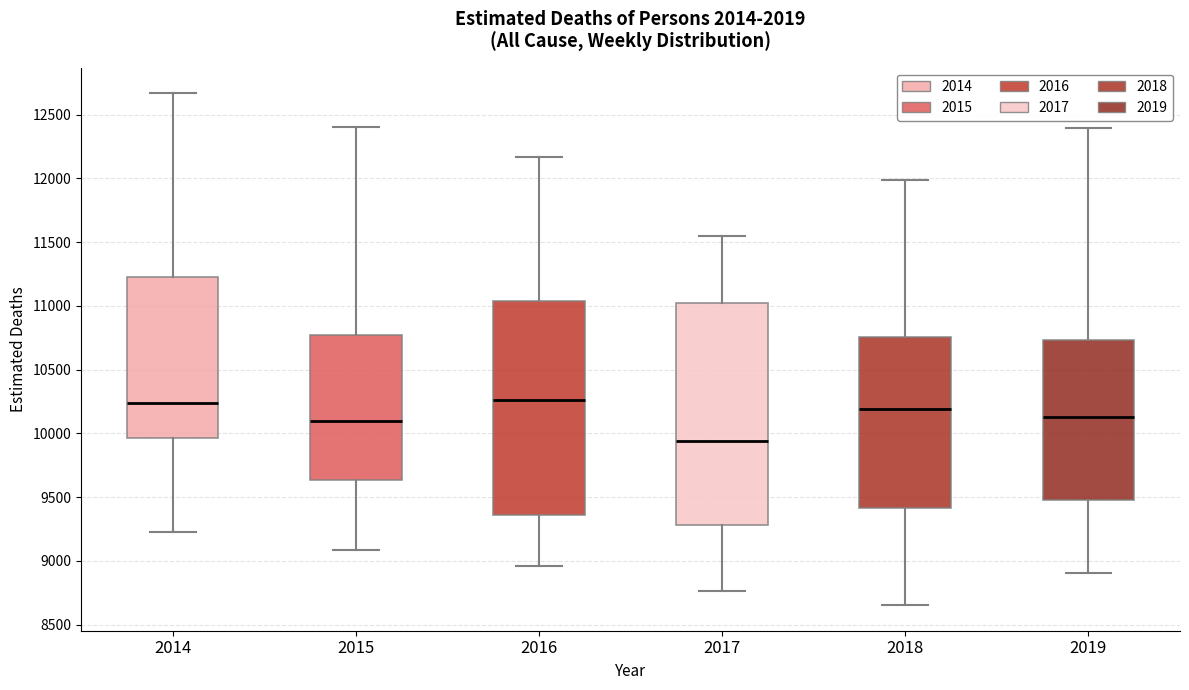

Reading left to right, transcribe this box plot: for each box, give where its median line is, the range the box spans, and where its two whiskers end, as read against the y-axis. The values are not printed on the chart, so give them approximately, as read against the axis.

2014: median 10250, box 9950 to 11200, whiskers 9200 to 12650
2015: median 10100, box 9650 to 10750, whiskers 9100 to 12400
2016: median 10250, box 9350 to 11050, whiskers 8950 to 12150
2017: median 9950, box 9300 to 11000, whiskers 8750 to 11550
2018: median 10200, box 9400 to 10750, whiskers 8650 to 12000
2019: median 10150, box 9500 to 10750, whiskers 8900 to 12400